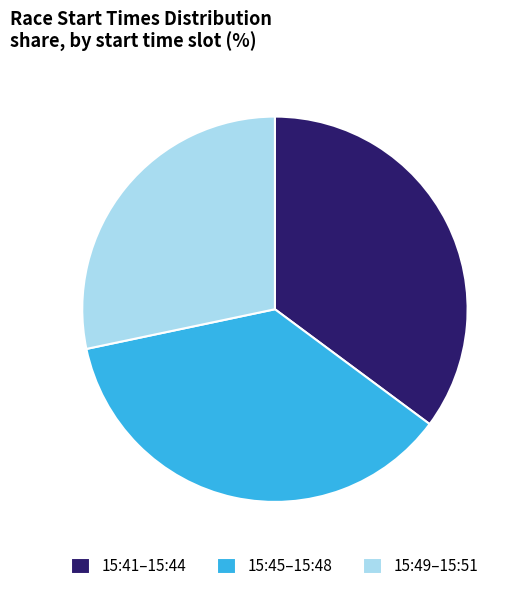

The 15:49–15:51 slice represents 40% of the pie. True or false?

False